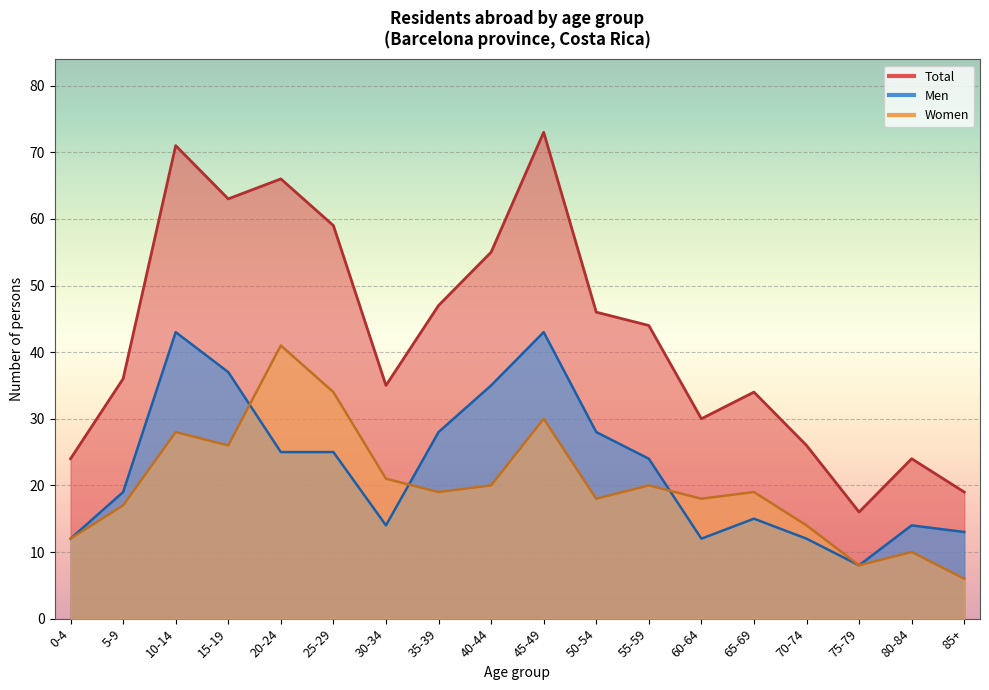

How many data points does each series have?

18